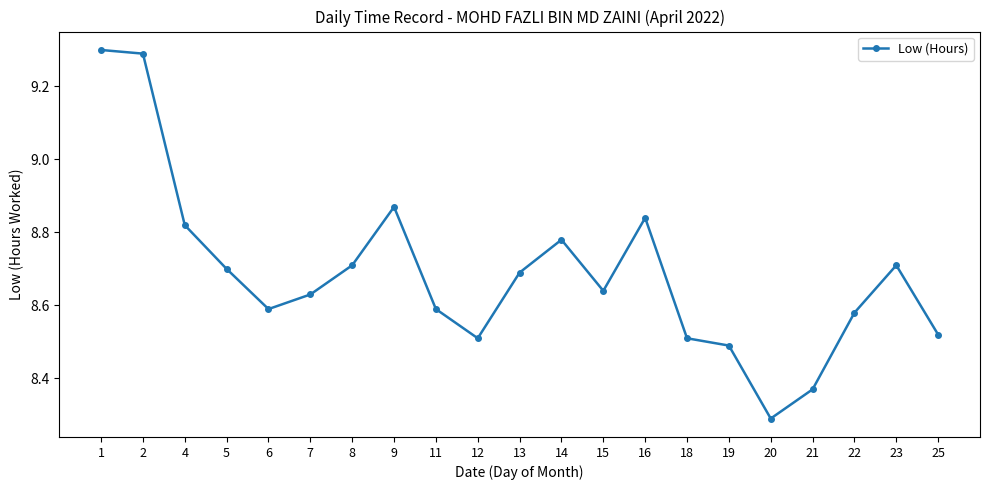

What is the value of the 17th point from the left?

8.3